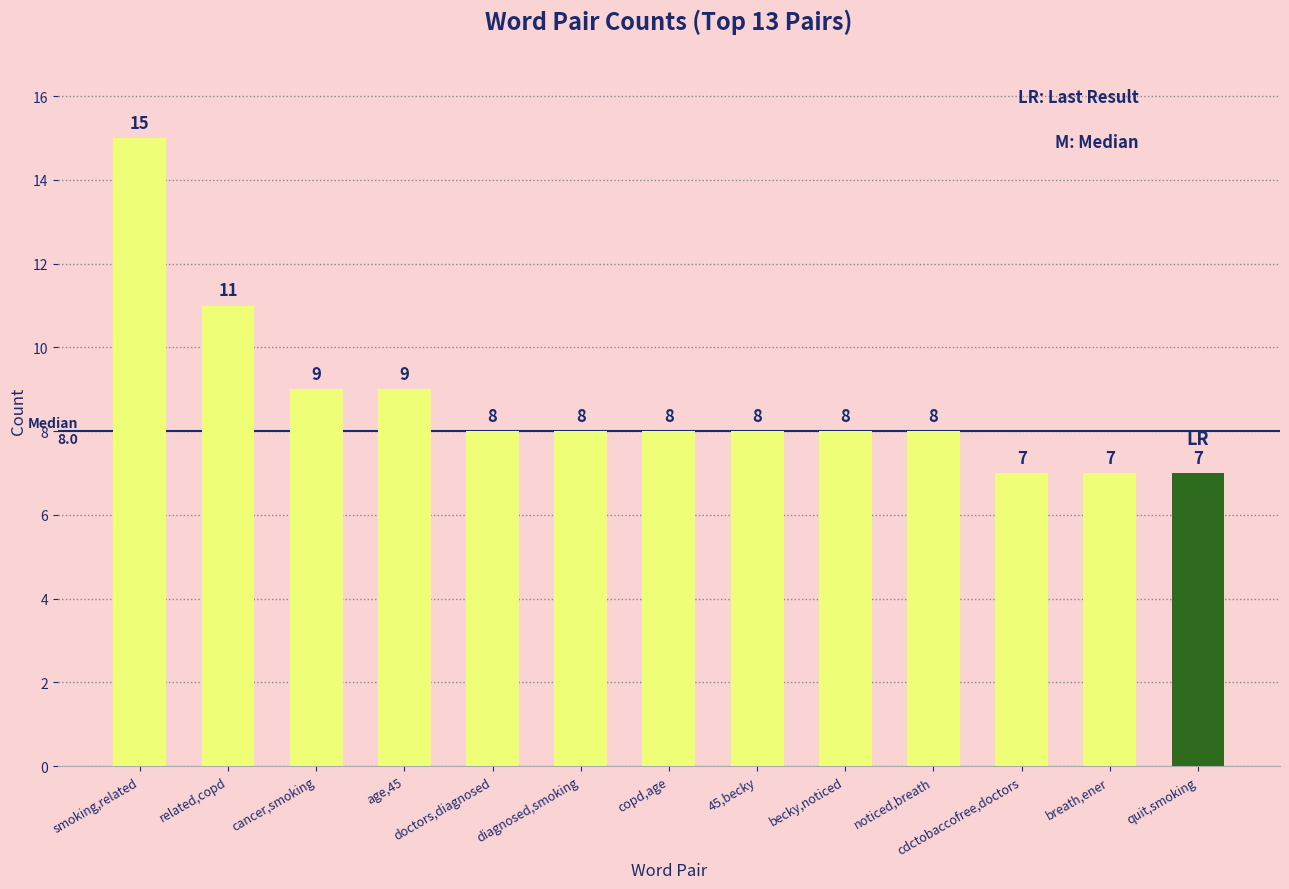

What is the label of the 11th bar from the left?

cdctobaccofree,doctors